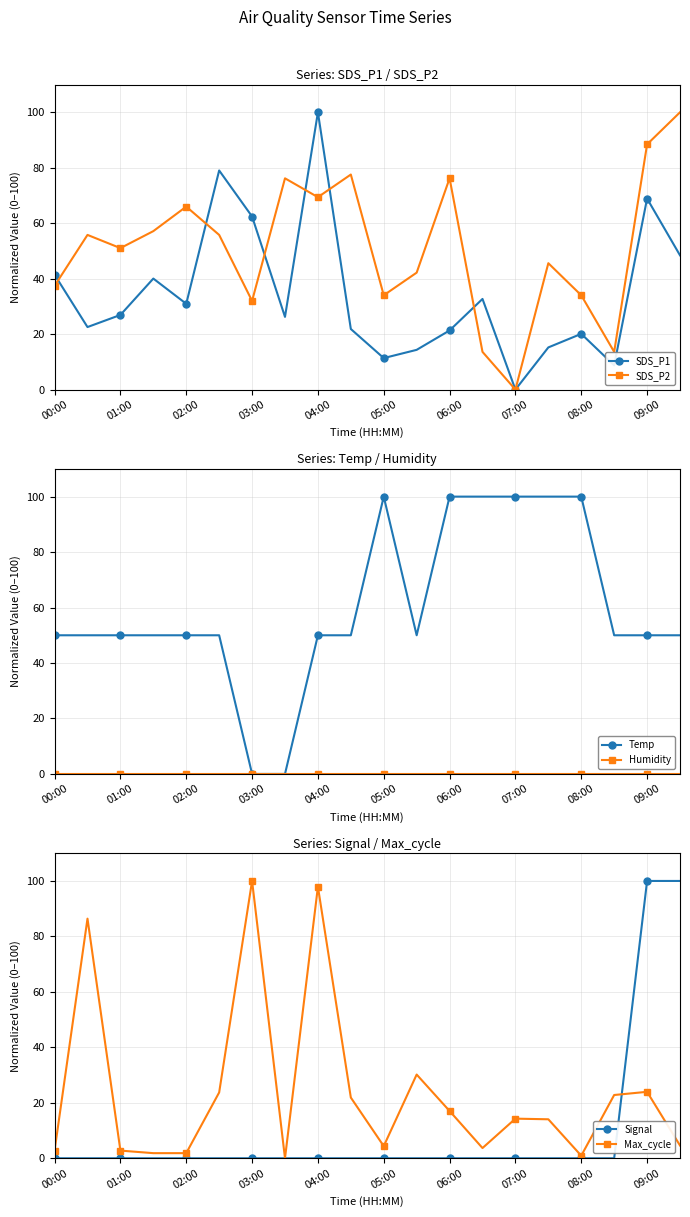

Is it true that Signal equals -69.2 at 02:00?

False